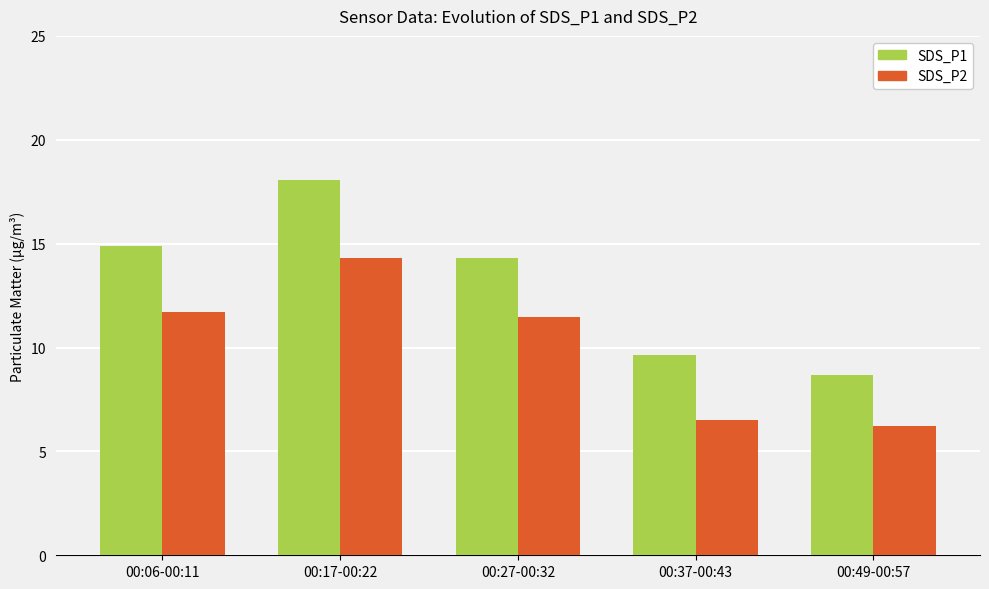

How many distinct data groups are displayed?

2